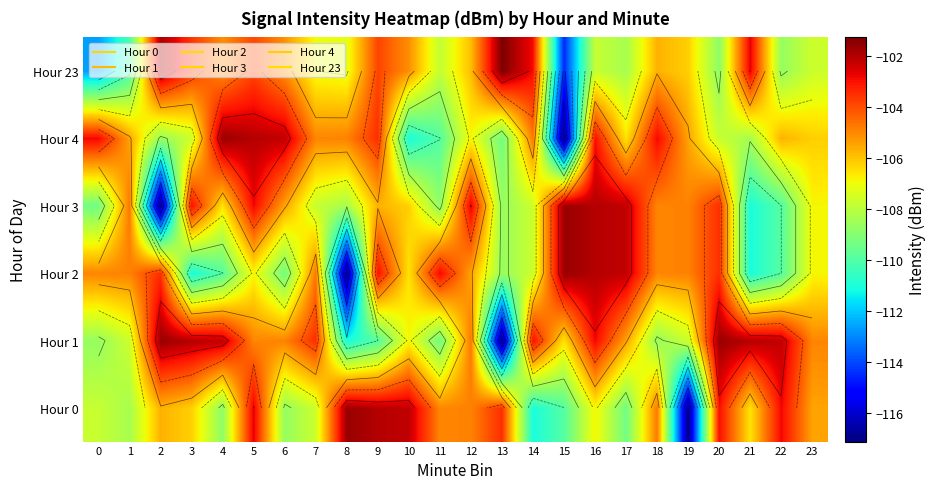

The value of Hour 23 at 18 is -105.7. True or false?

True